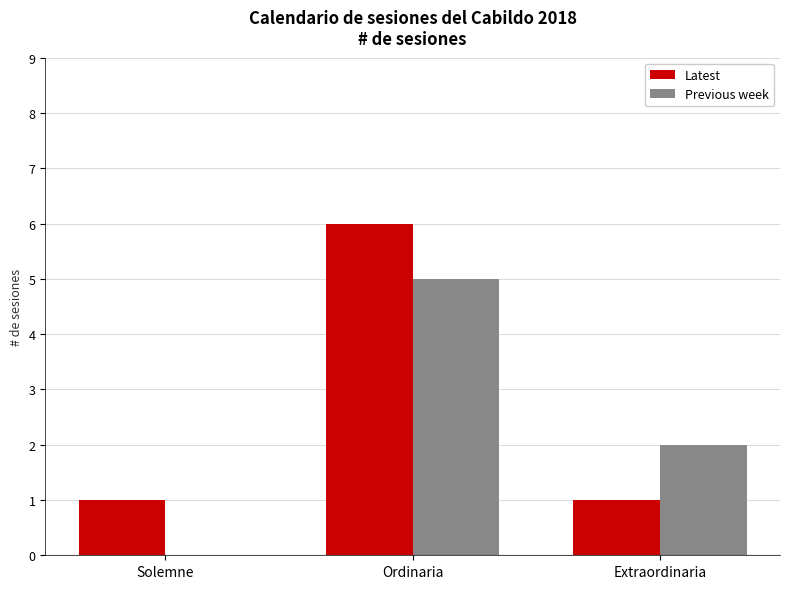

At which category does the chart reach its peak across all series?

Ordinaria